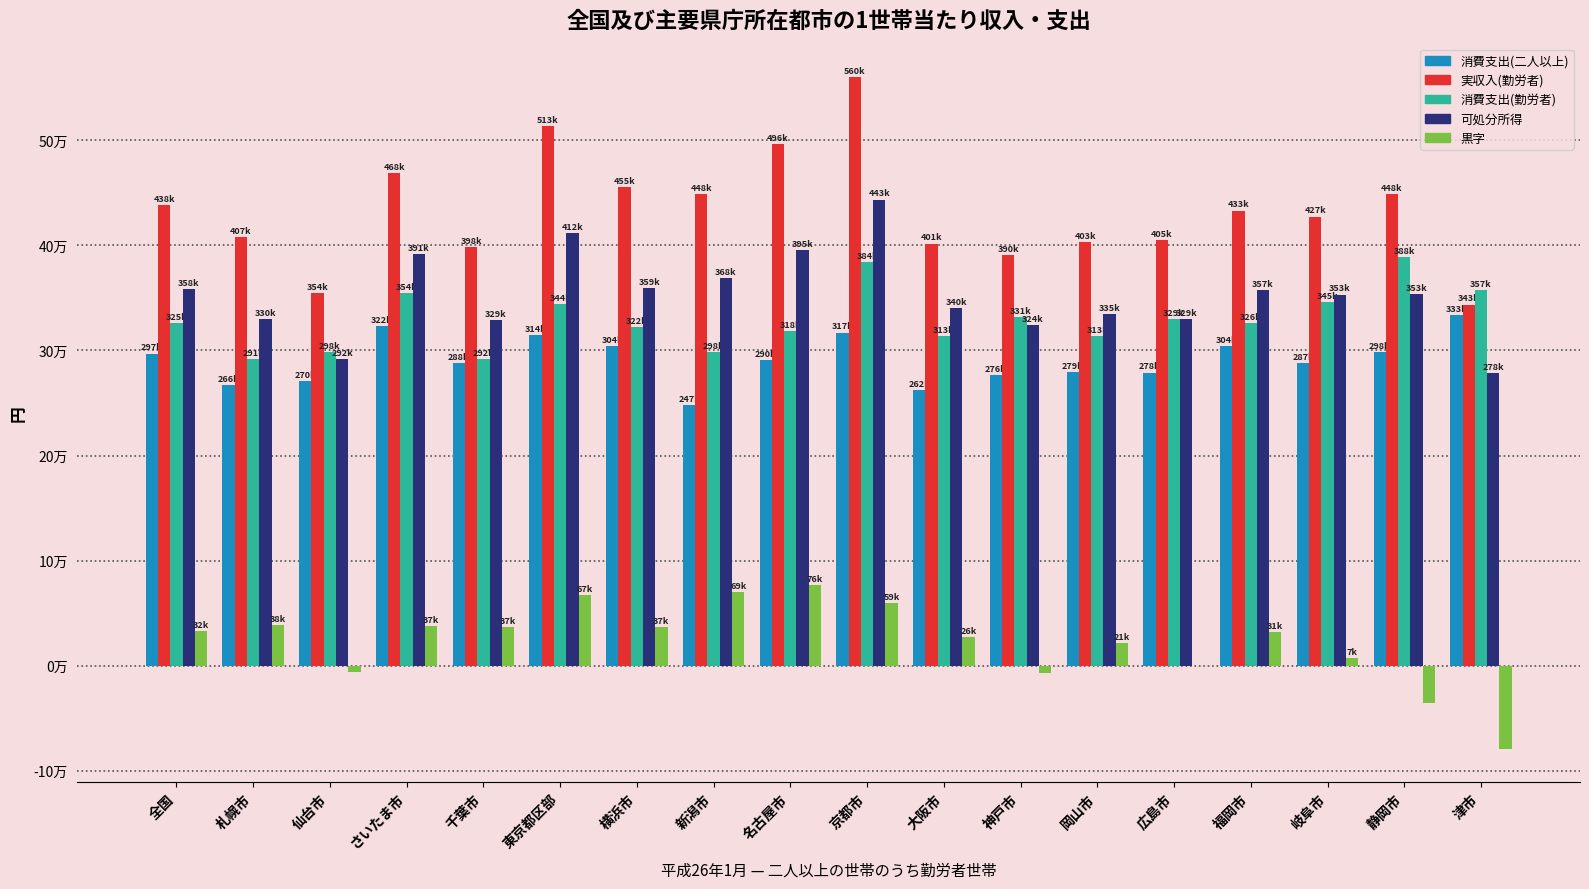

The value of 黒字 at 京都市 is 59181. True or false?

True